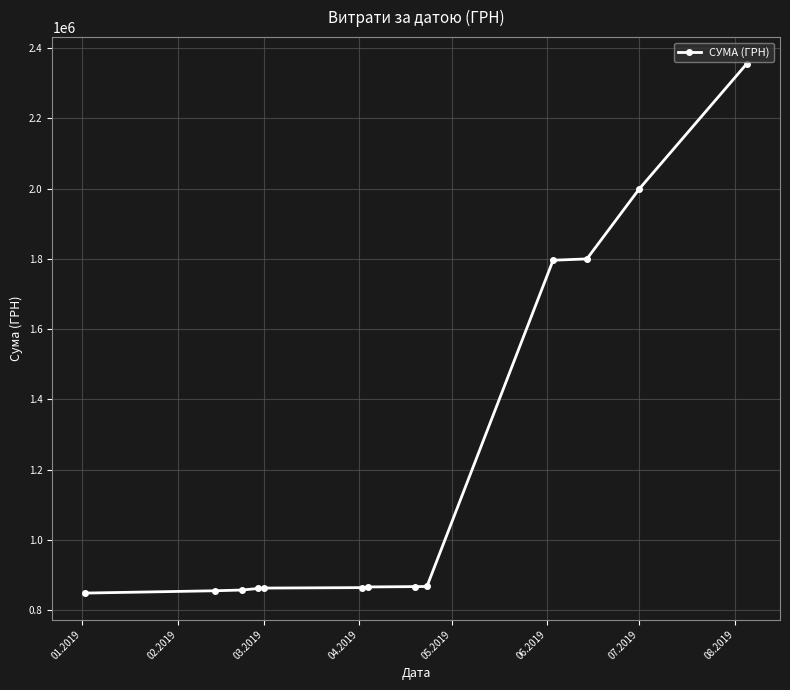

What is the value of the 13th point from the left?

2355686.6